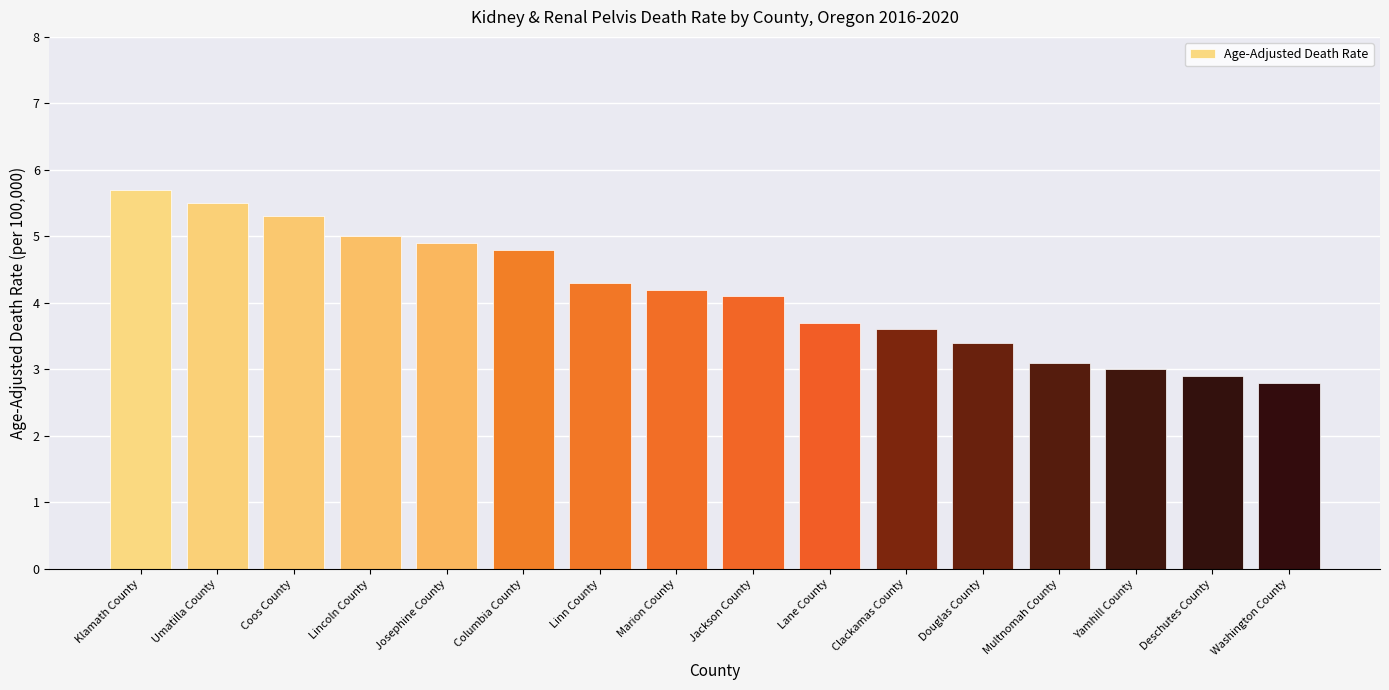

How many values exceed 4?

9